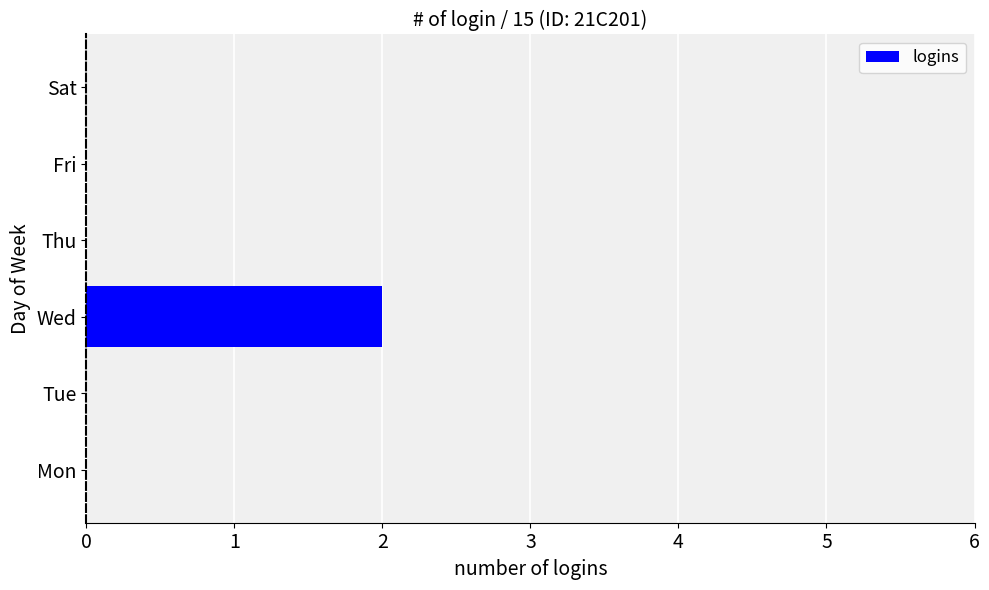

Reading bottom to top, extract all data points from this chart.

Mon=0	Tue=0	Wed=2	Thu=0	Fri=0	Sat=0